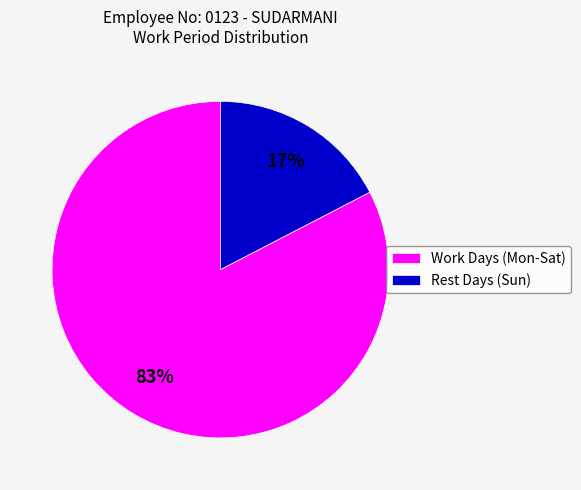

What is the smallest slice in the pie chart?

Rest Days (Sun)